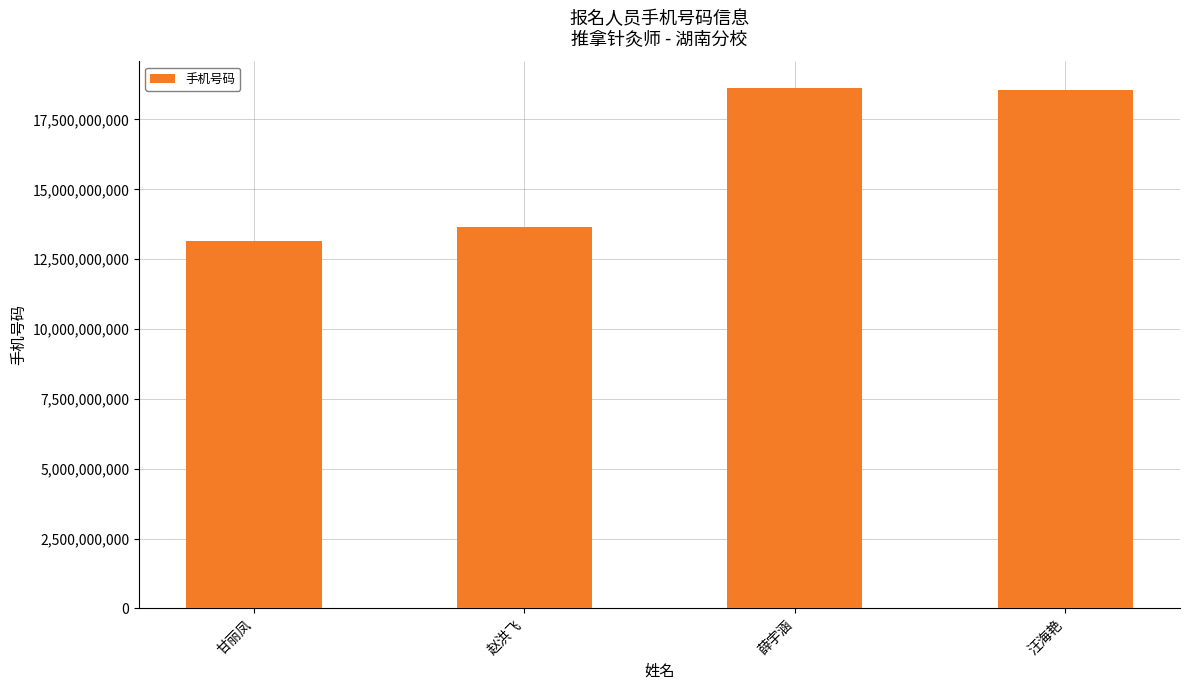

How many series are shown in this chart?

1